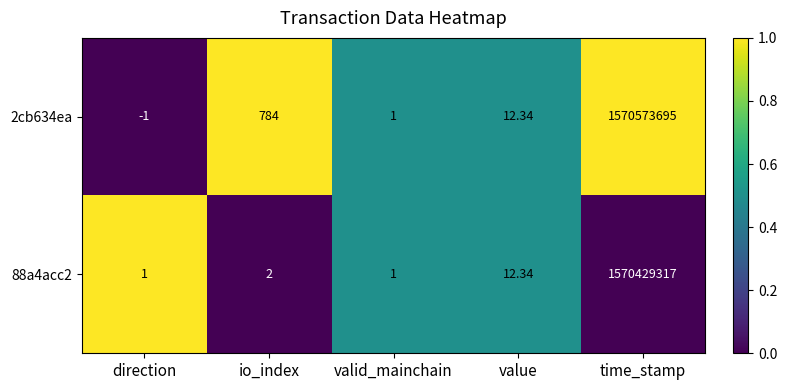

At how many categories does at least one series exceed 0?

5